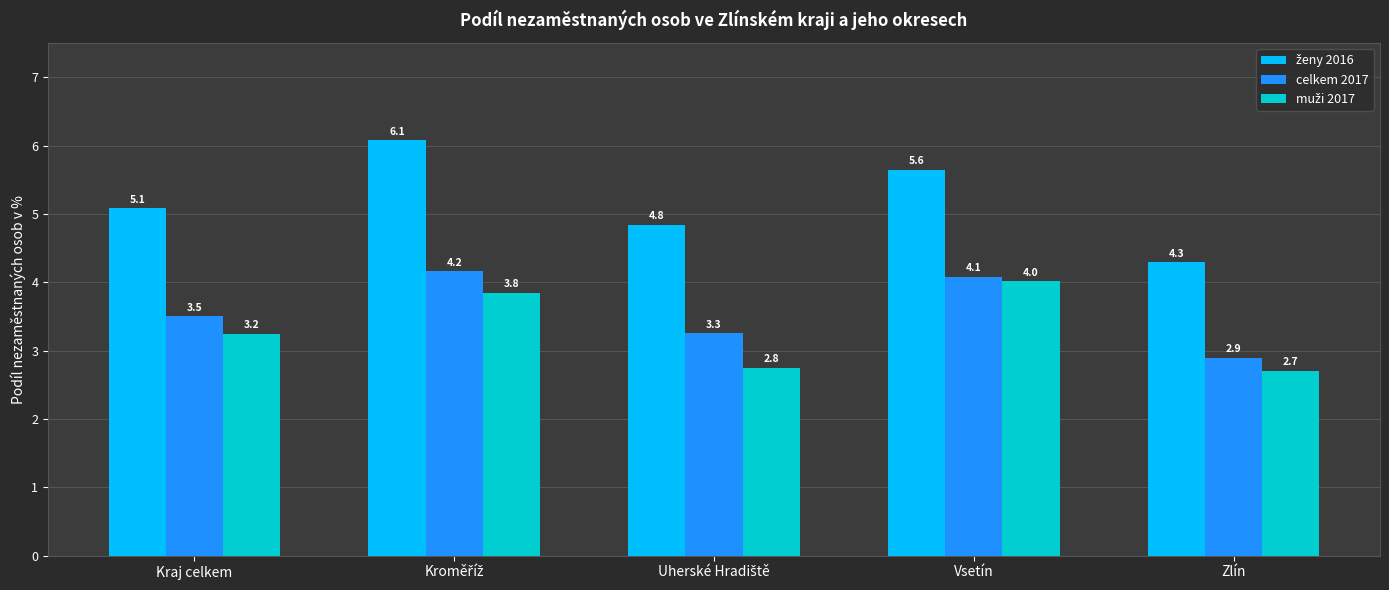

Count the number of categories in the chart.

5